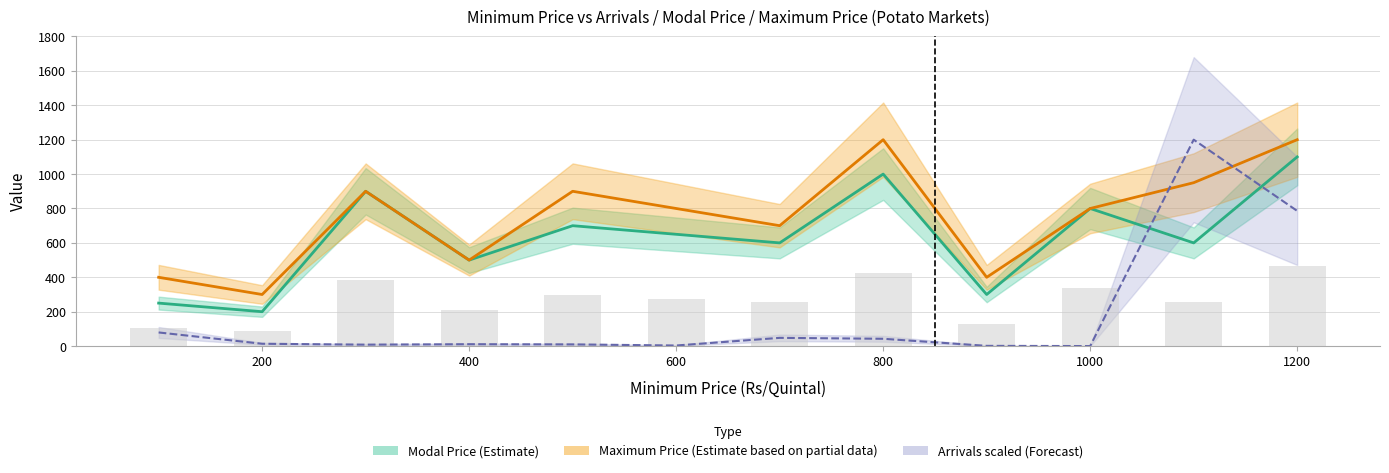

At which category is the sum across all series the highest?

1200